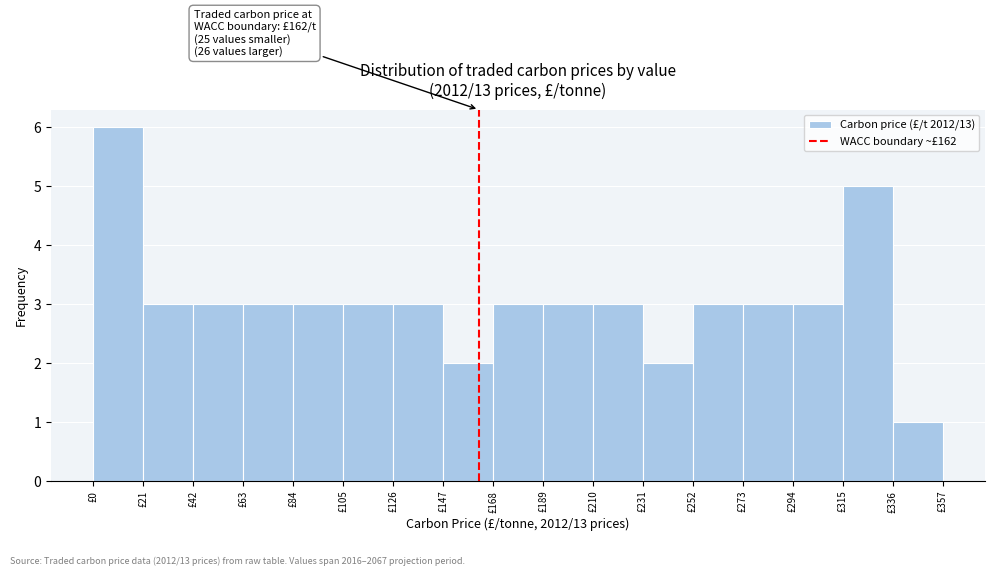

Over which range of the x-axis is the bar tallest?

0 to 21